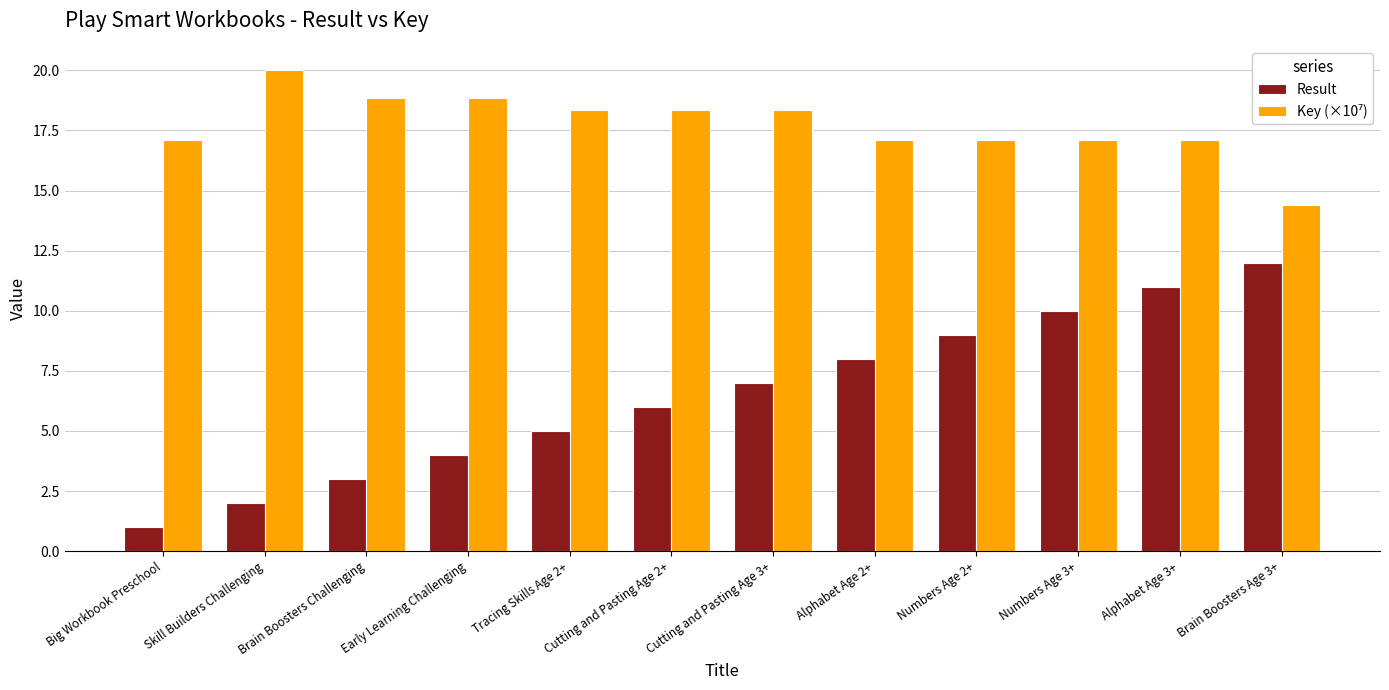

The value of Result at Numbers Age 3+ is 10.0. True or false?

True